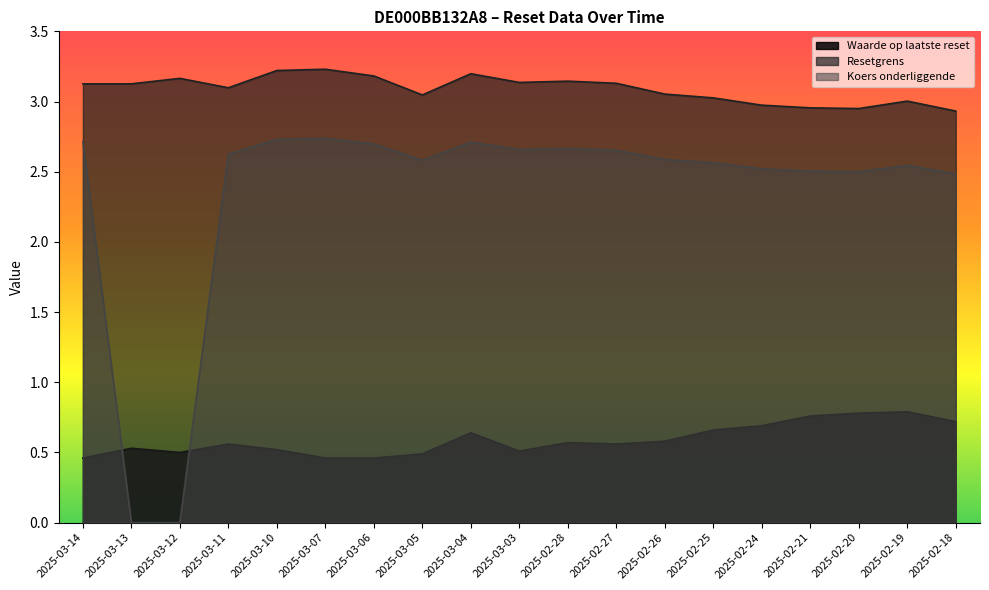

What is the difference between the highest and lowest values at 2025-03-13?

3.1